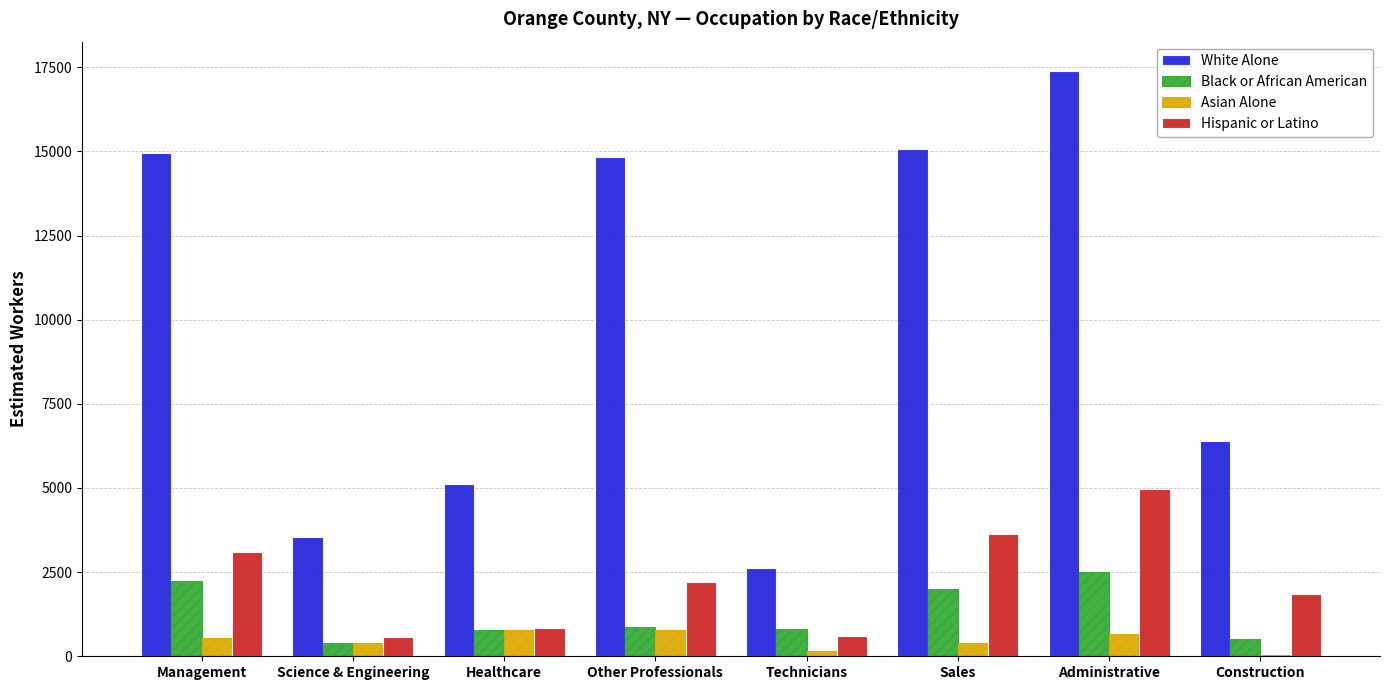

Which series has the widest spread of values?

White Alone